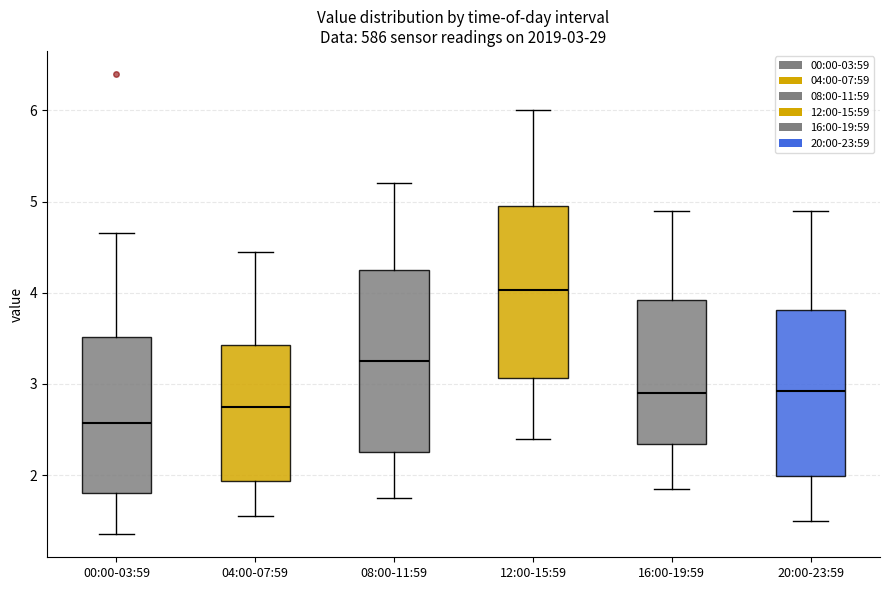

Which box has the lowest median line?

00:00-03:59